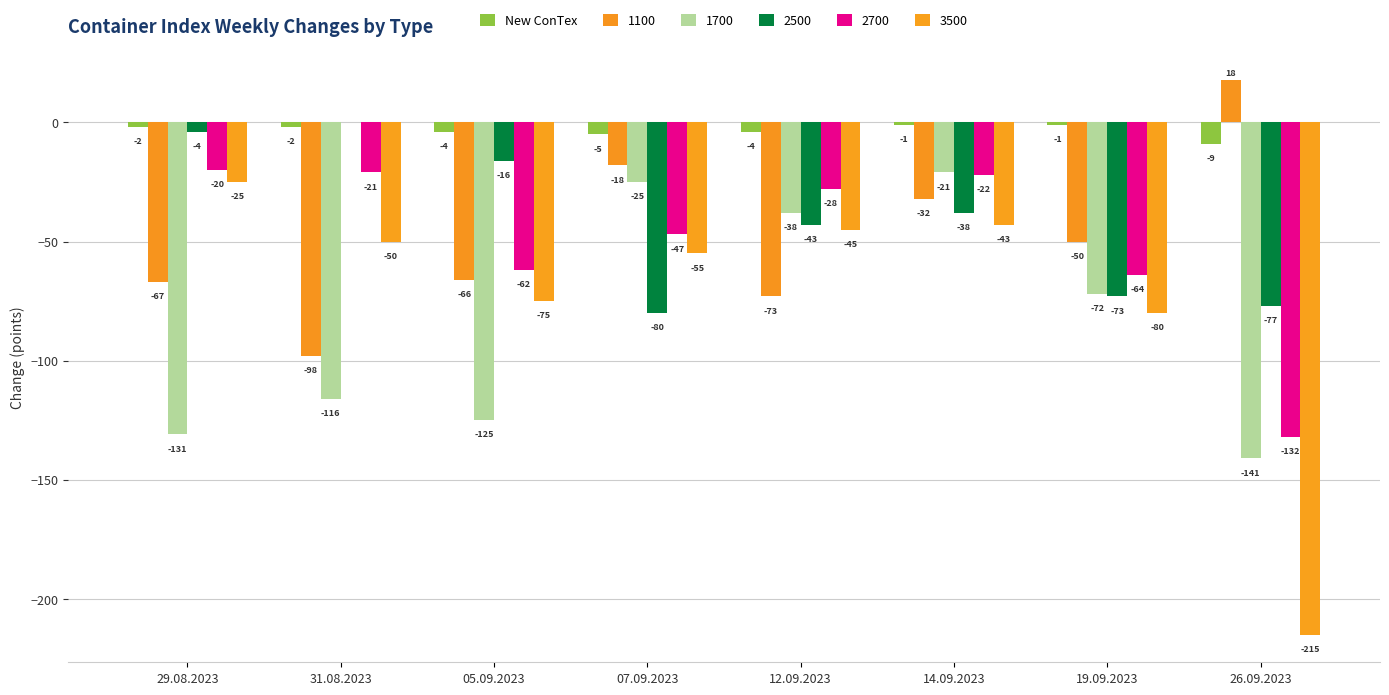

Between 05.09.2023 and 29.08.2023, which is larger?

29.08.2023